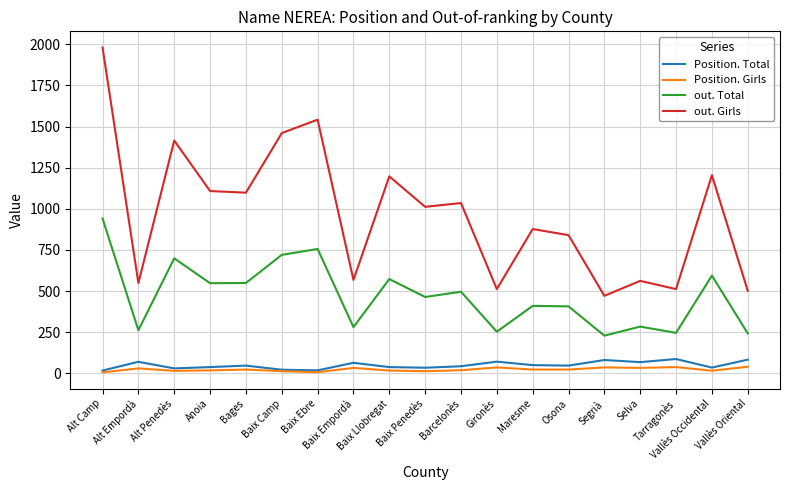

What is the lowest value of the out. Girls series?

471